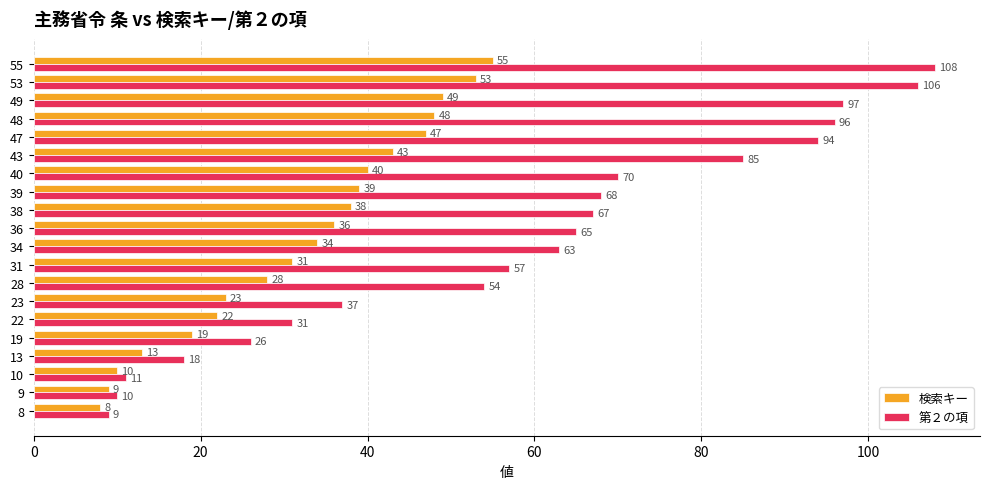

List the labels in order of 第２の項 value, smallest first.

8, 9, 10, 13, 19, 22, 23, 28, 31, 34, 36, 38, 39, 40, 43, 47, 48, 49, 53, 55